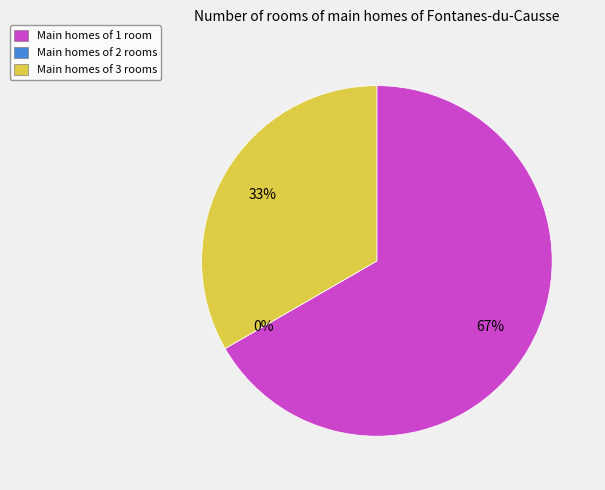

Is the sum of 447687 and 444139 greater than half?

Yes